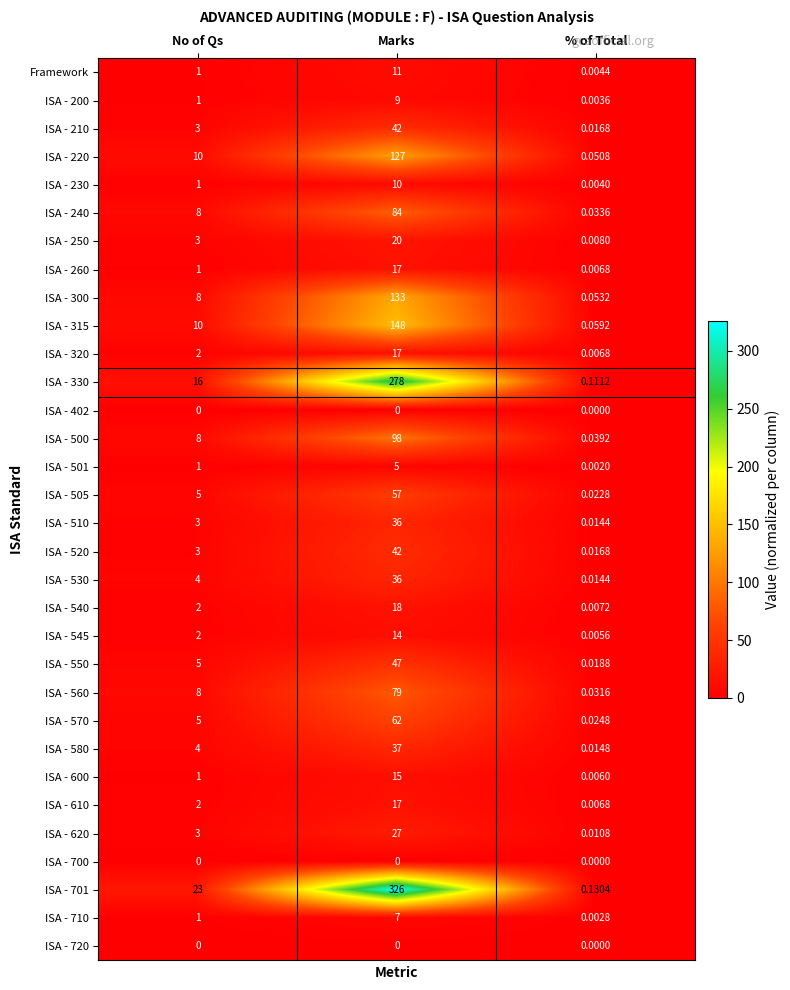

At which label does ISA - 620 reach its minimum?

% of Total